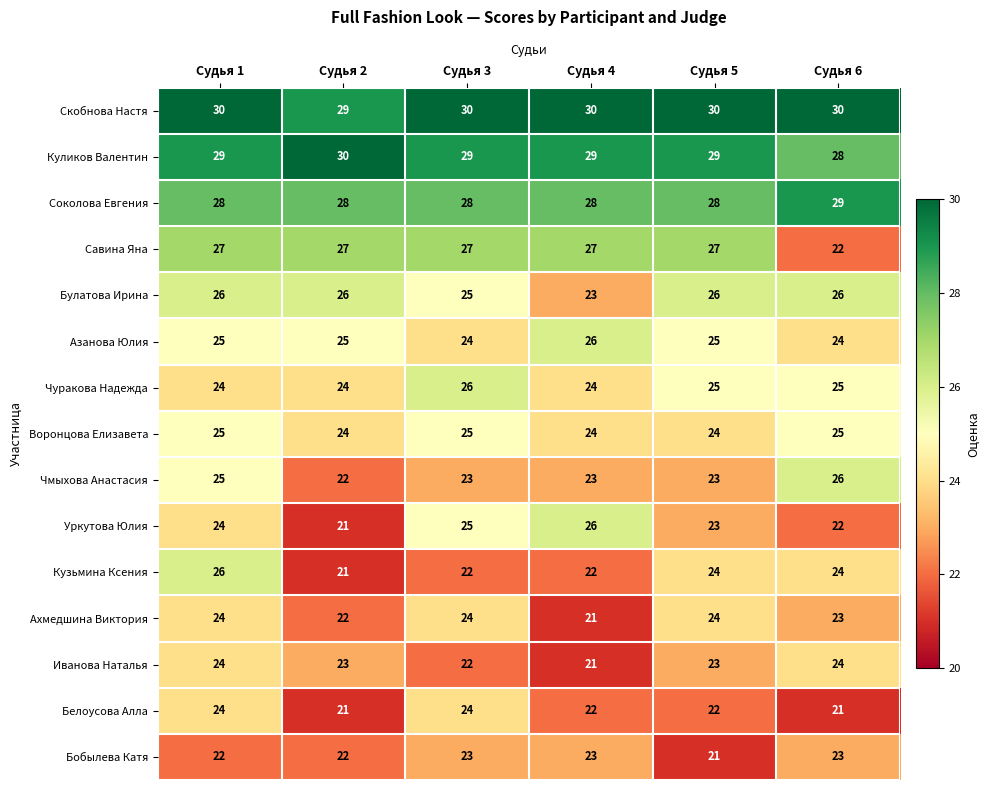

What is the maximum value for Куликов Валентин?

30